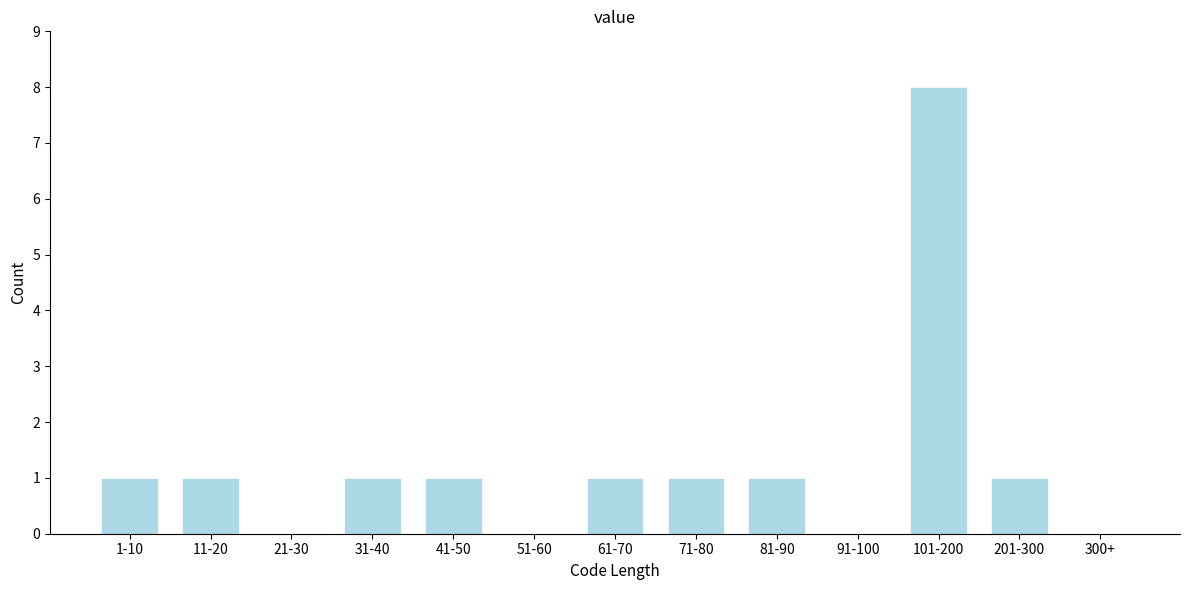

Reading left to right, extract all data points from this chart.

1-10=1	11-20=1	21-30=0	31-40=1	41-50=1	51-60=0	61-70=1	71-80=1	81-90=1	91-100=0	101-200=8	201-300=1	300+=0